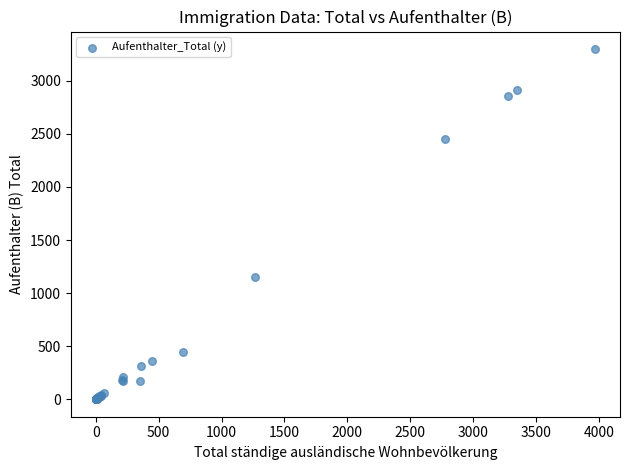

What Y value in the scatter plot is closest to 1649?

1152